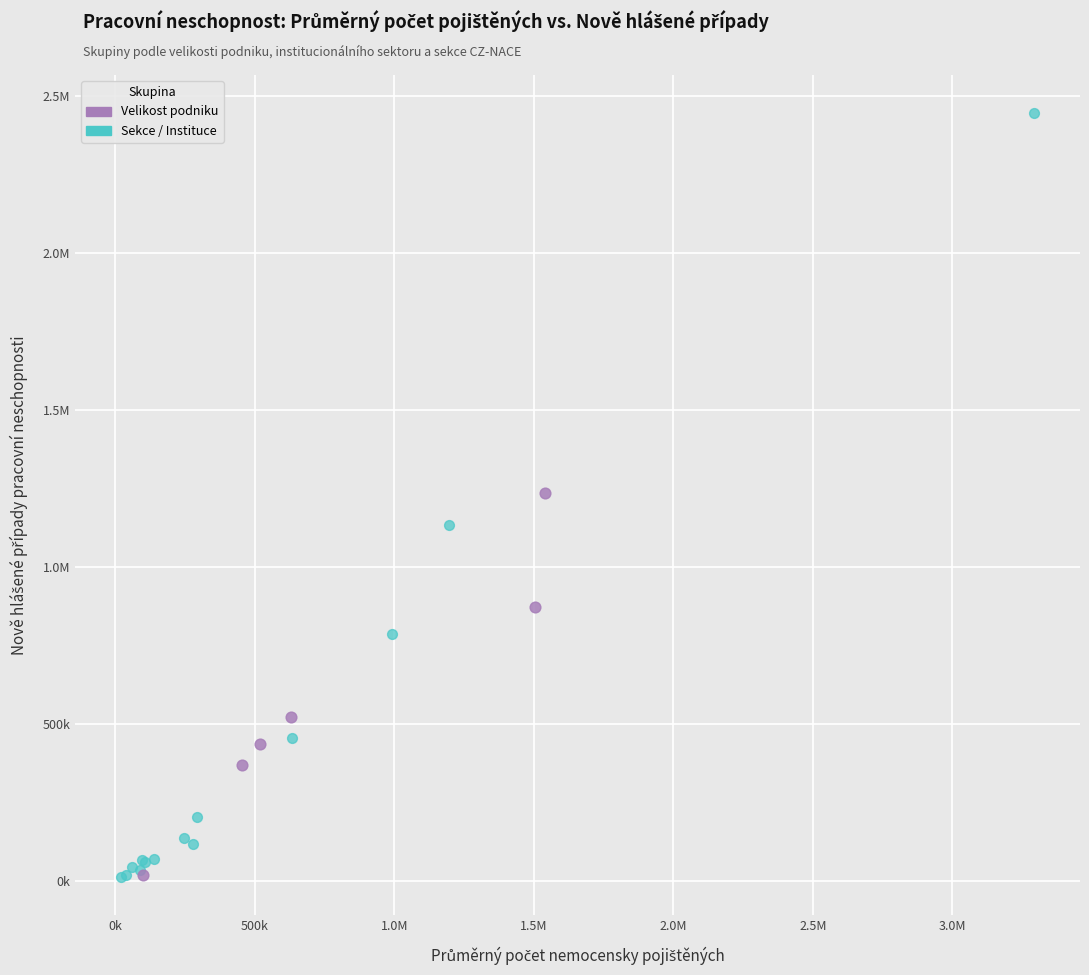

What are all the series names shown in the legend?

Velikost podniku, Sekce / Instituce